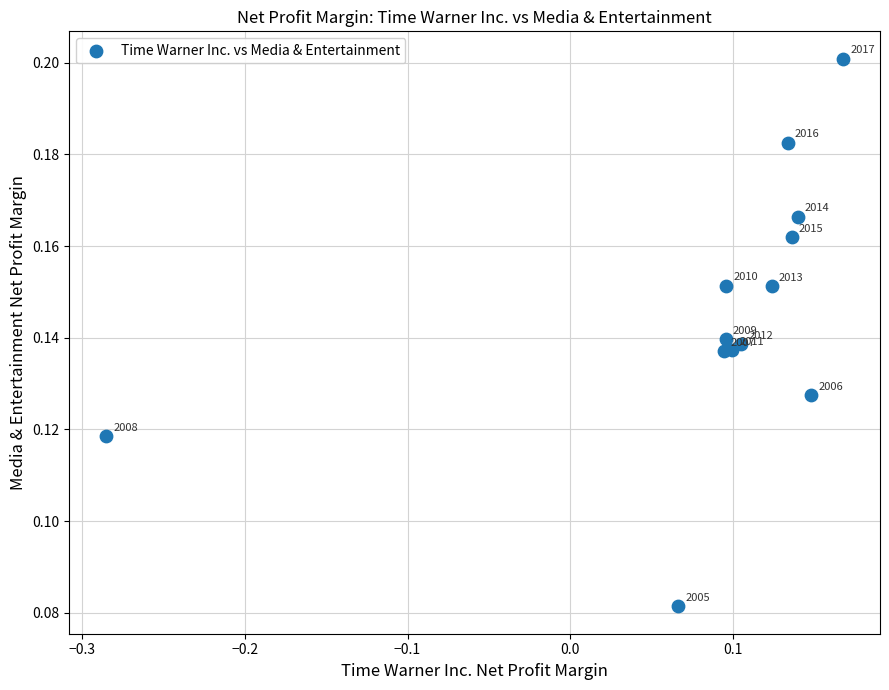

What is the range of X values (max minus min)?

0.5